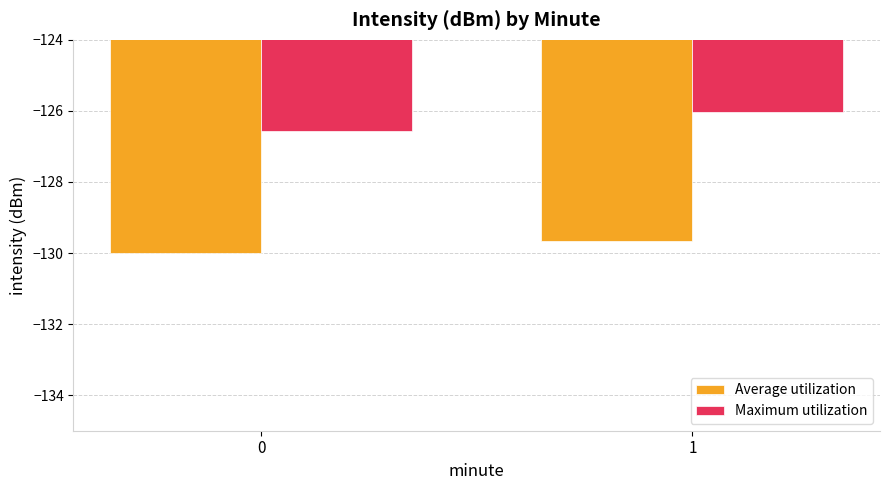

Which category has the highest value across all series?

1